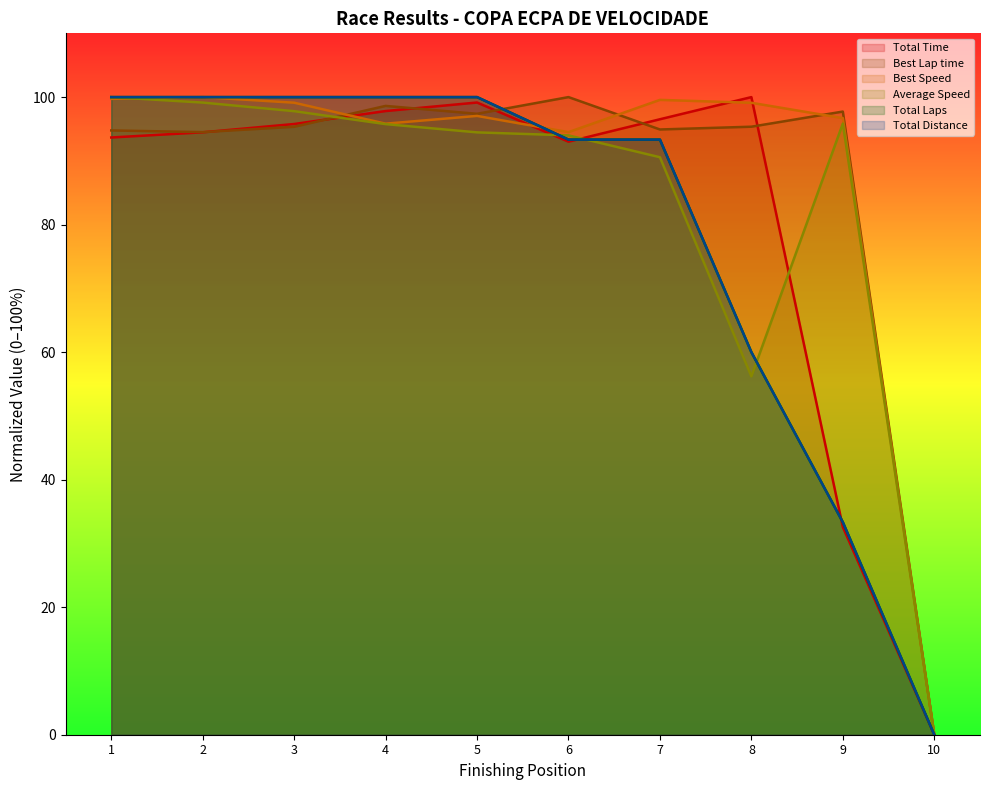

What is the maximum value shown in the chart?

100.0